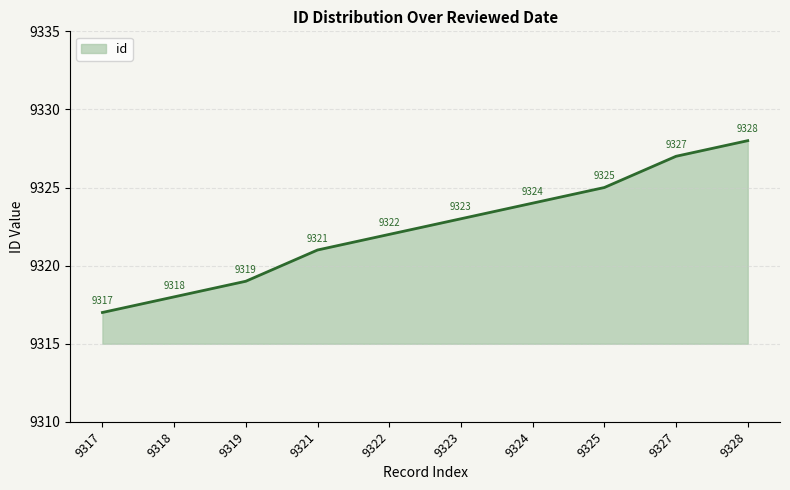

Which category has the lowest value across all series?

9317